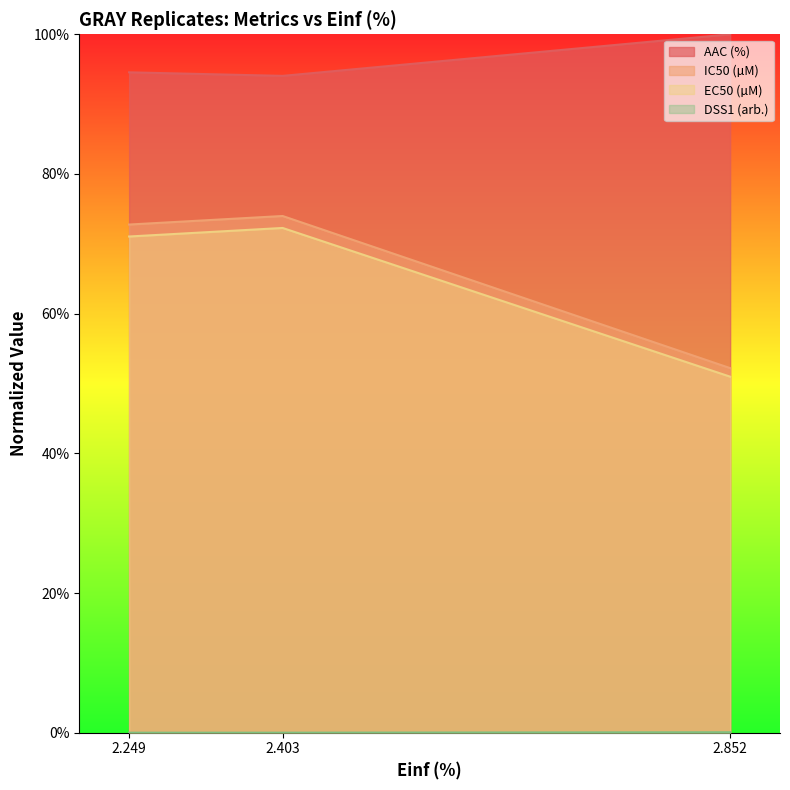

Reading left to right, transcribe all the data shown in this chart.

AAC (%): 2.249=94.6	2.403=94.0	2.852=100.0
IC50 (µM): 2.249=72.8	2.403=74.0	2.852=52.2
EC50 (µM): 2.249=71.0	2.403=72.3	2.852=51.0
DSS1 (arb.): 2.249=0.0	2.403=0.0	2.852=0.1